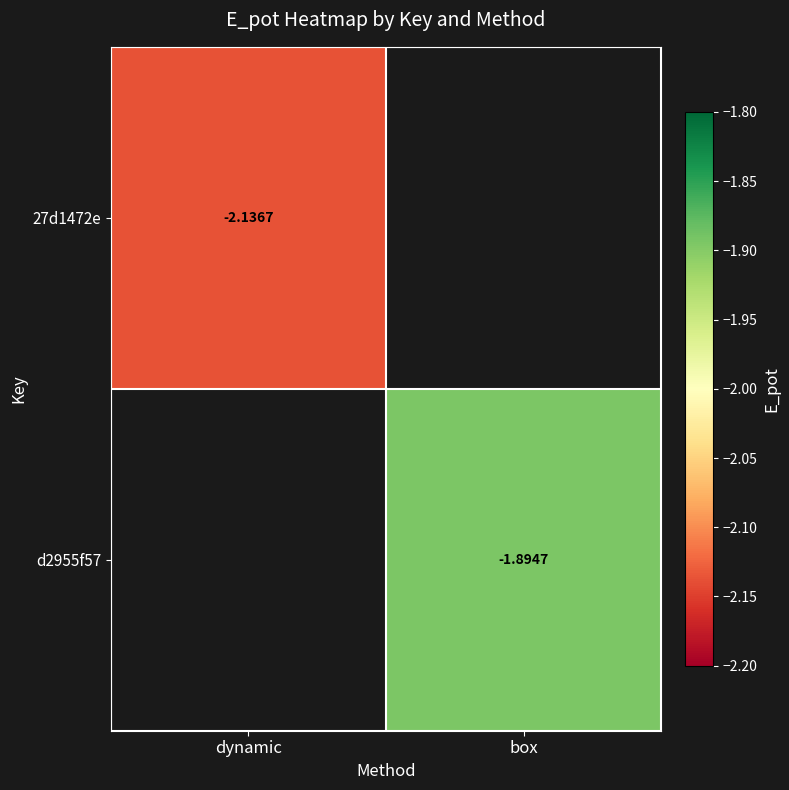

Is the value of 27d1472e at dynamic greater than the value of d2955f57 at box?

No